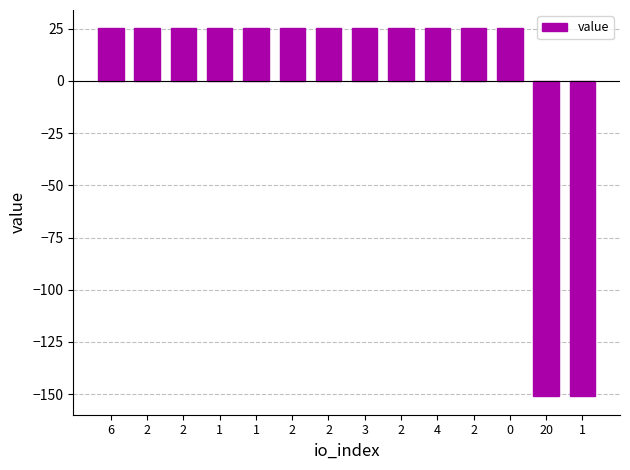

Rank the categories by value from lowest to highest.

20, 1, 2, 0, 6, 2, 2, 1, 1, 2, 2, 3, 2, 4